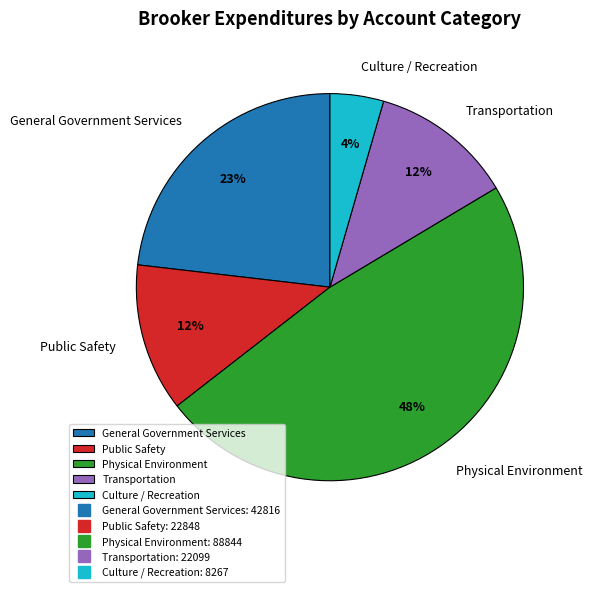

To the nearest percent, what is the difference between the largest and smallest slice percentages?

44%